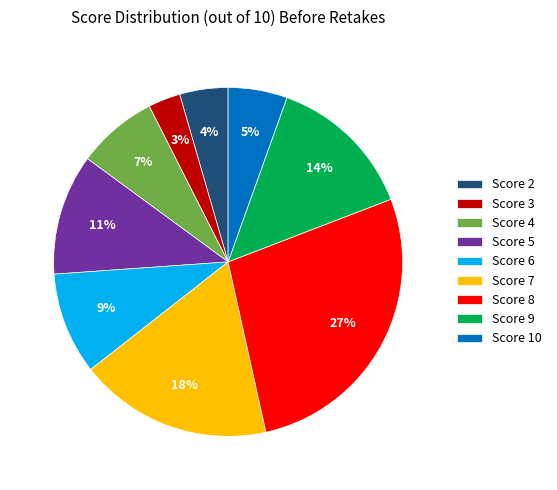

What percentage is the Score 5 slice, to the nearest percent?

11%